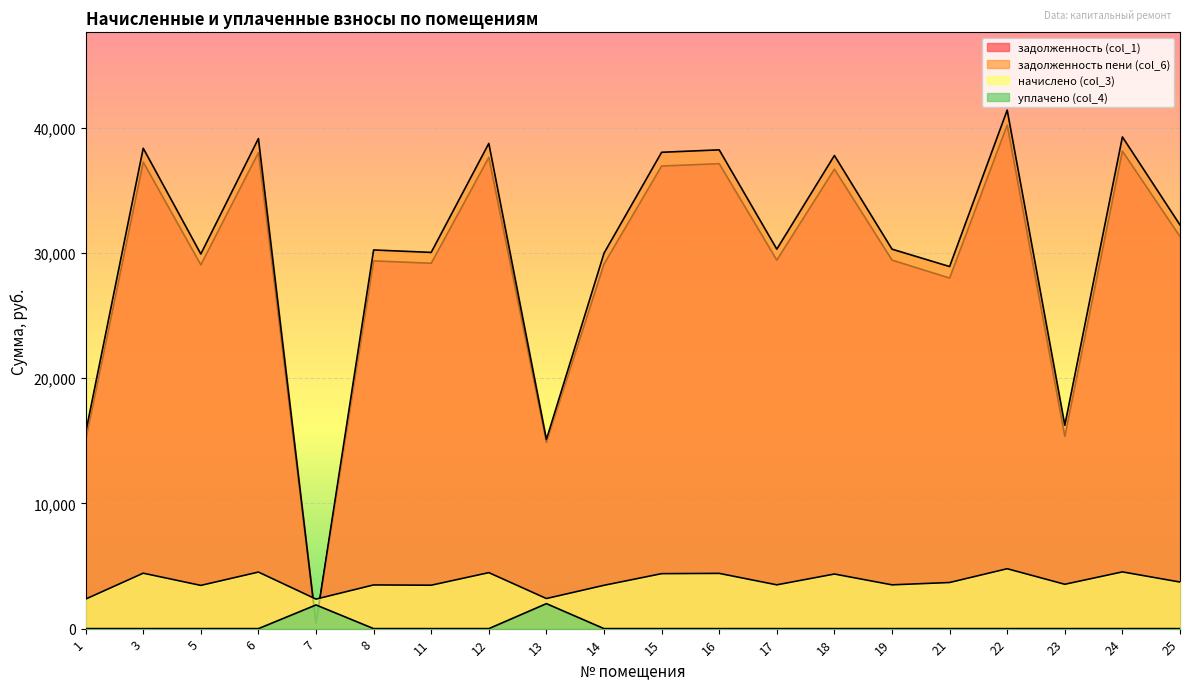

True or false: задолженность (col_1) has more than 2 interior local peaks.

True